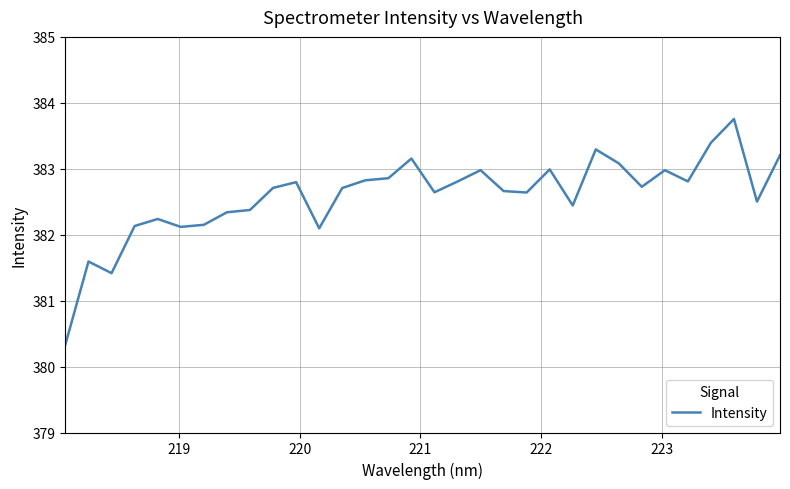

What is the sum of all values?

12242.8